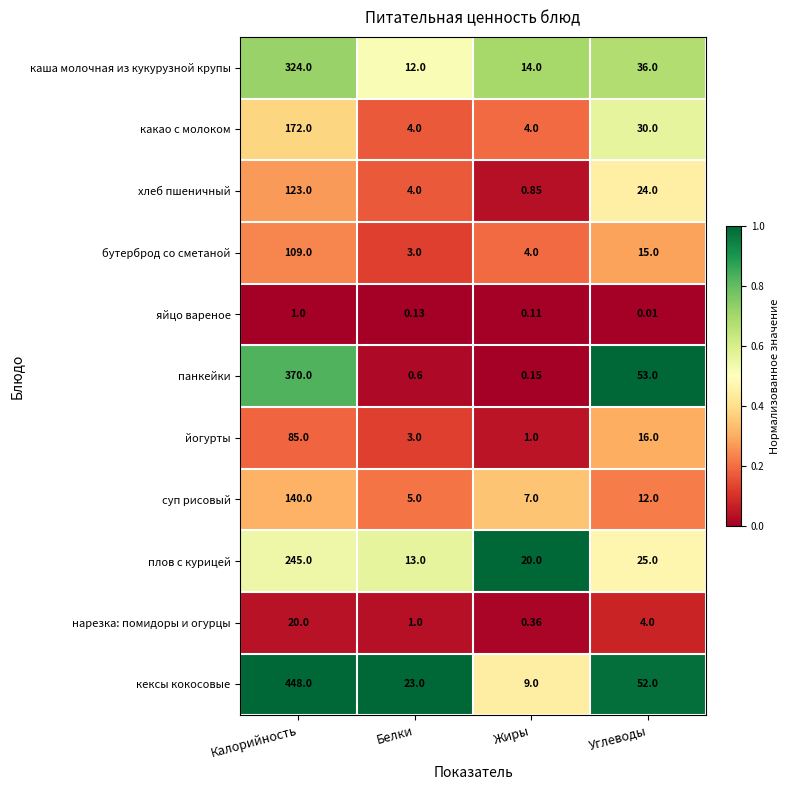

At which label is яйцо вареное closest to 0?

Углеводы